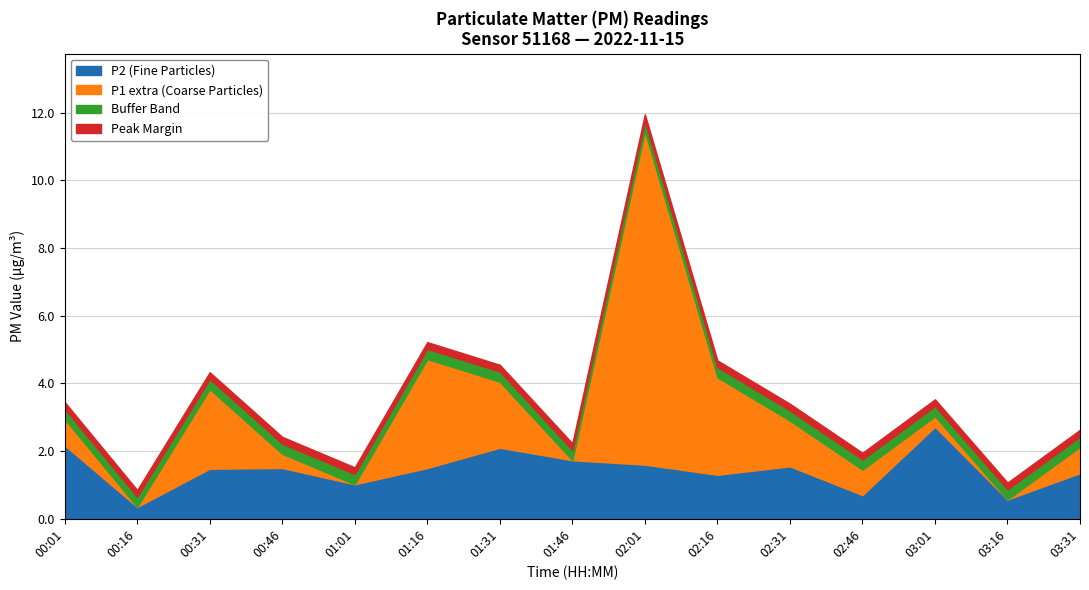

What is the label of the 2nd point from the right?

03:16